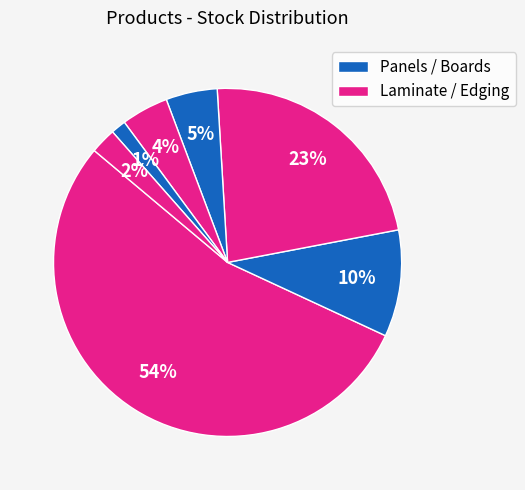

How many slices are in this pie chart?

7